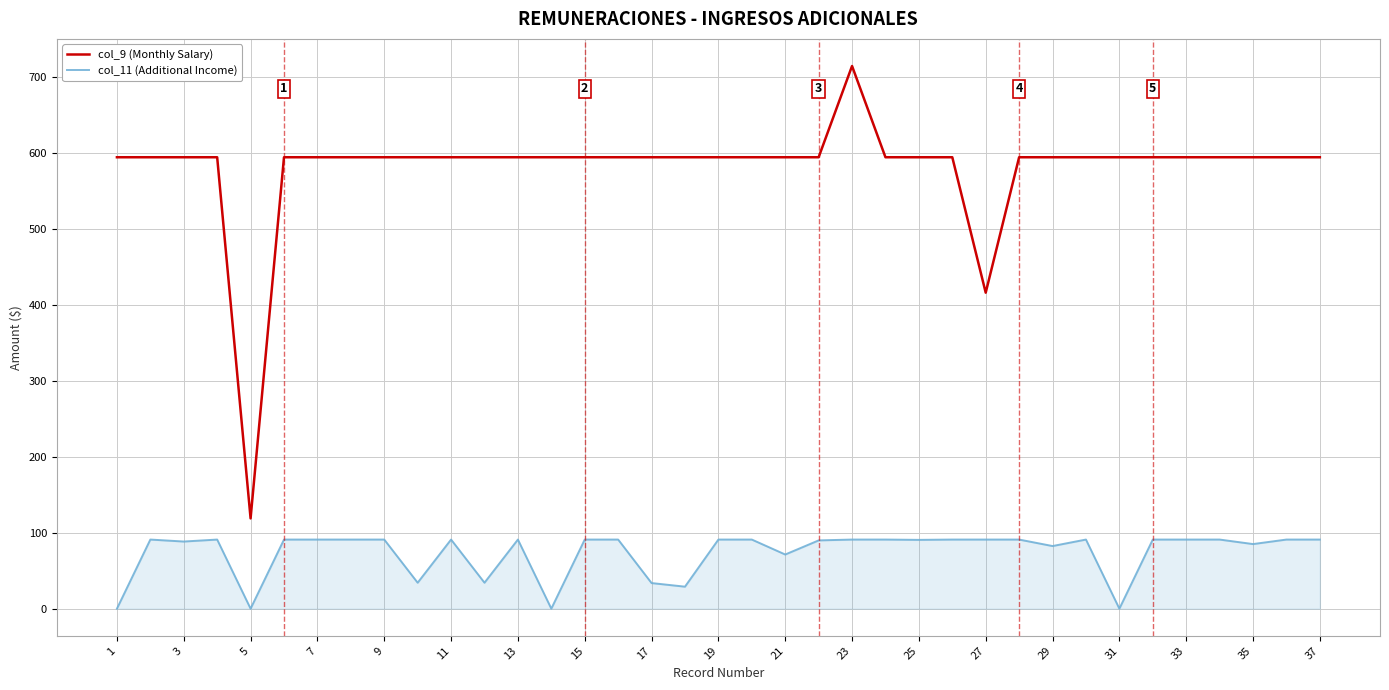

What is the difference between the maximum and minimum values in the col_11 (Additional Income) series?

91.0